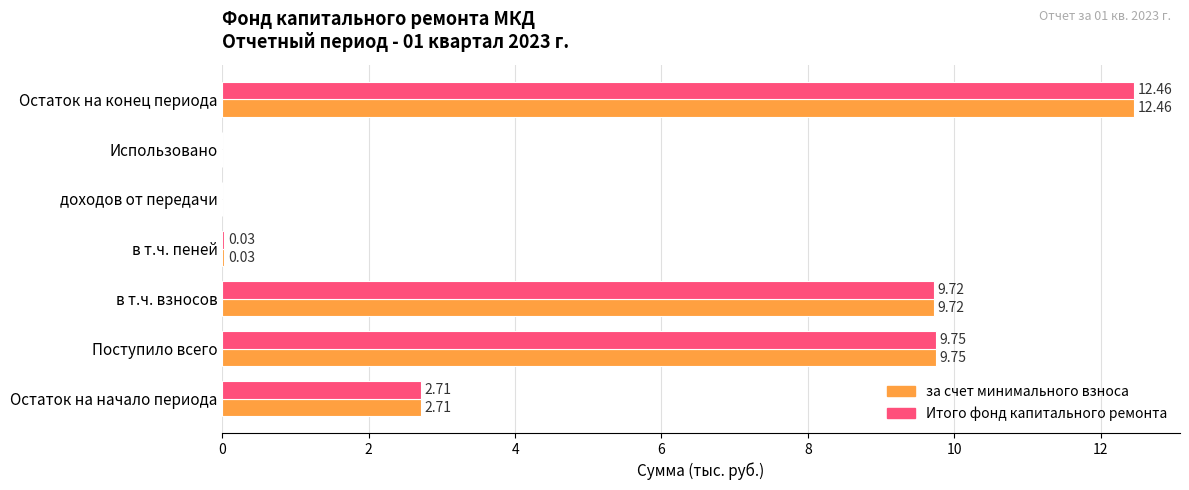

How many positive values does the Итого фонд капитального ремонта series have?

5